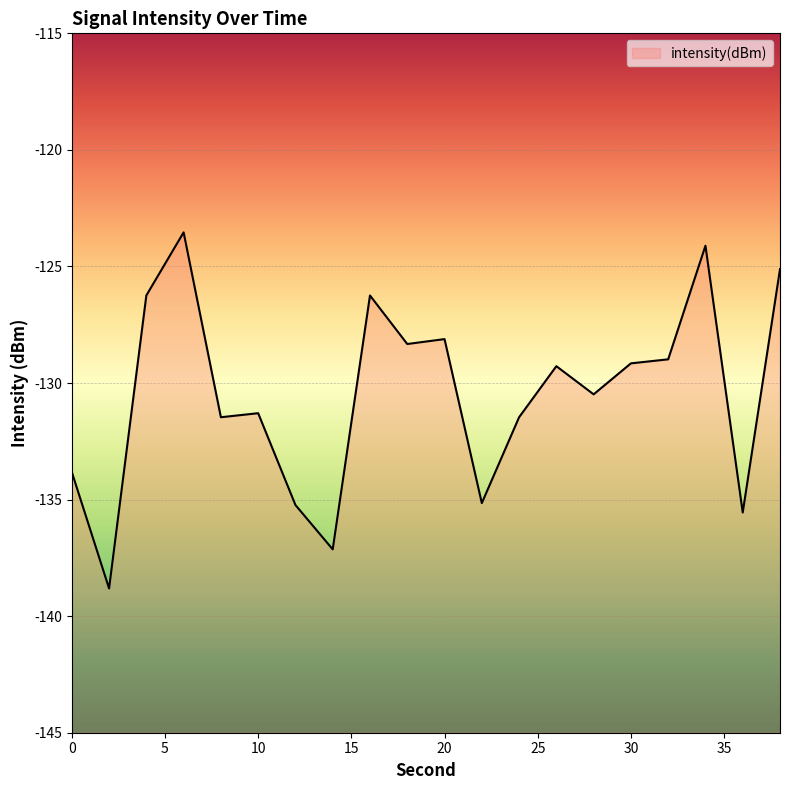

What is the approximate value at 34?

-124.1